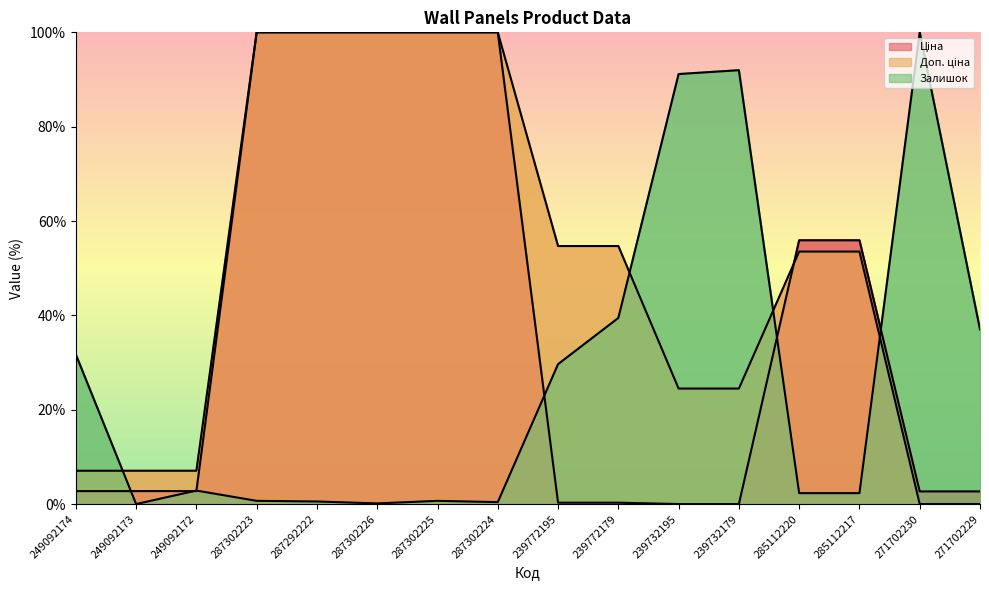

How many interior local valleys does the Залишок series have?

3